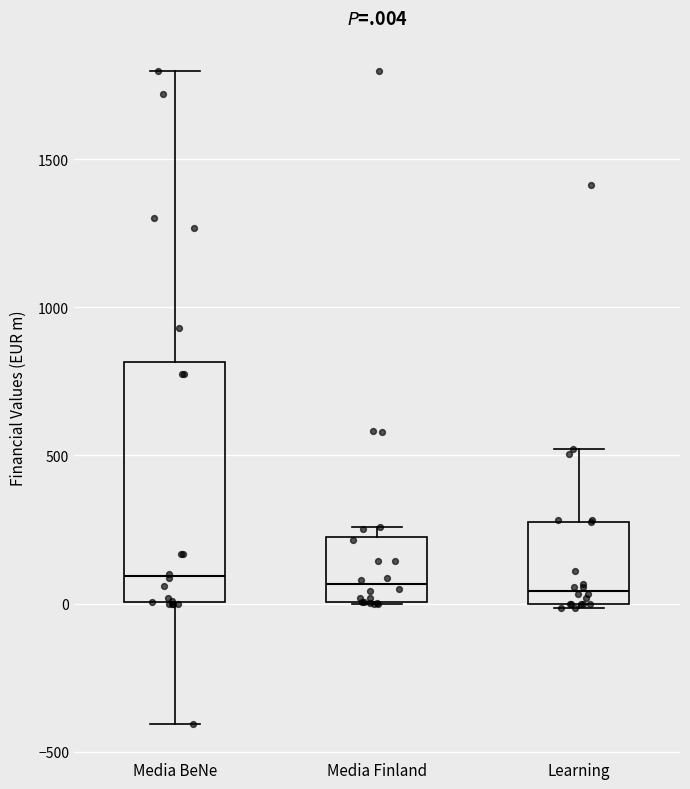

Reading left to right, read every box against the y-axis: the position of its median line, the range the box covers, and the ends of its whiskers. The values are not printed on the chart, so give them approximately, as read against the axis.

Media BeNe: median 100, box 0 to 800, whiskers -400 to 1800
Media Finland: median 50, box 0 to 200, whiskers 0 to 250
Learning: median 50, box 0 to 300, whiskers 0 (just below the box's lower edge) to 500